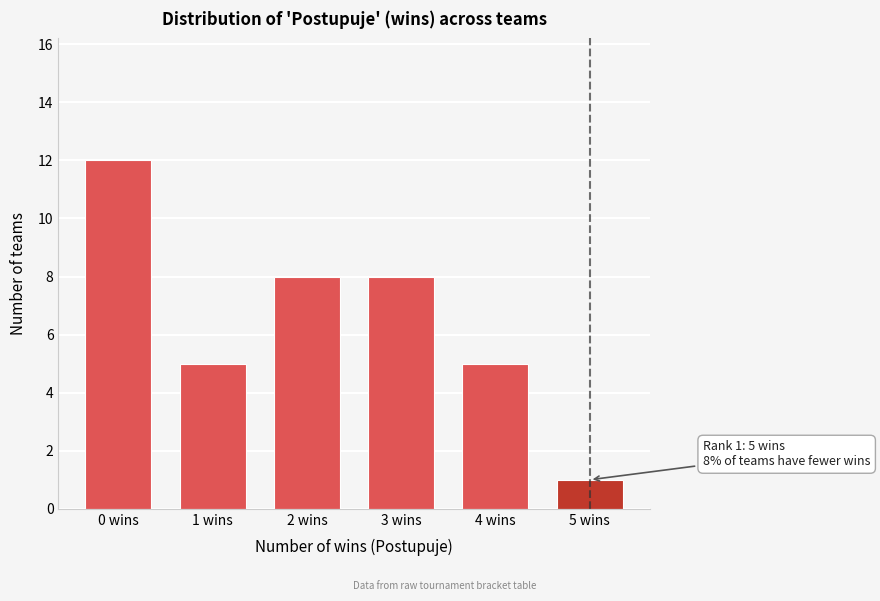

Reading left to right, what are all the values shown in this chart?

0 wins=12	1 wins=5	2 wins=8	3 wins=8	4 wins=5	5 wins=1